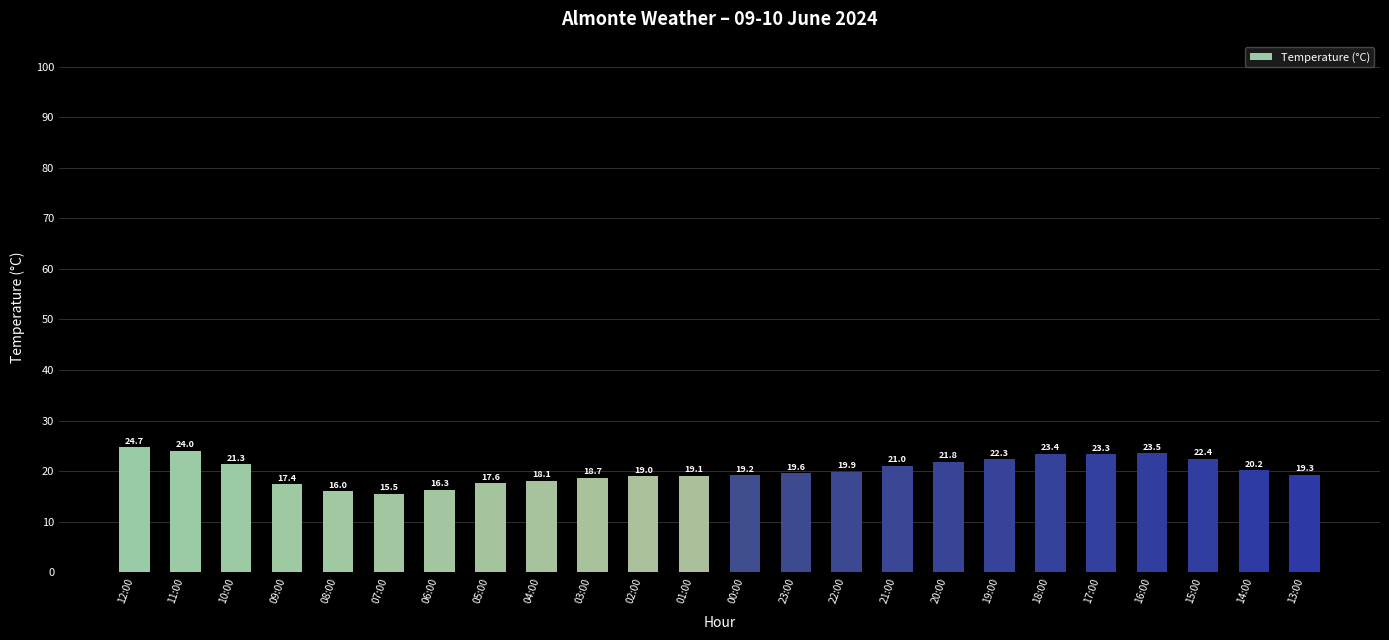

Reading left to right, what are all the values shown in this chart?

12:00=24.7	11:00=24.0	10:00=21.3	09:00=17.4	08:00=16.0	07:00=15.5	06:00=16.3	05:00=17.6	04:00=18.1	03:00=18.7	02:00=19.0	01:00=19.1	00:00=19.2	23:00=19.6	22:00=19.9	21:00=21.0	20:00=21.8	19:00=22.3	18:00=23.4	17:00=23.3	16:00=23.5	15:00=22.4	14:00=20.2	13:00=19.3